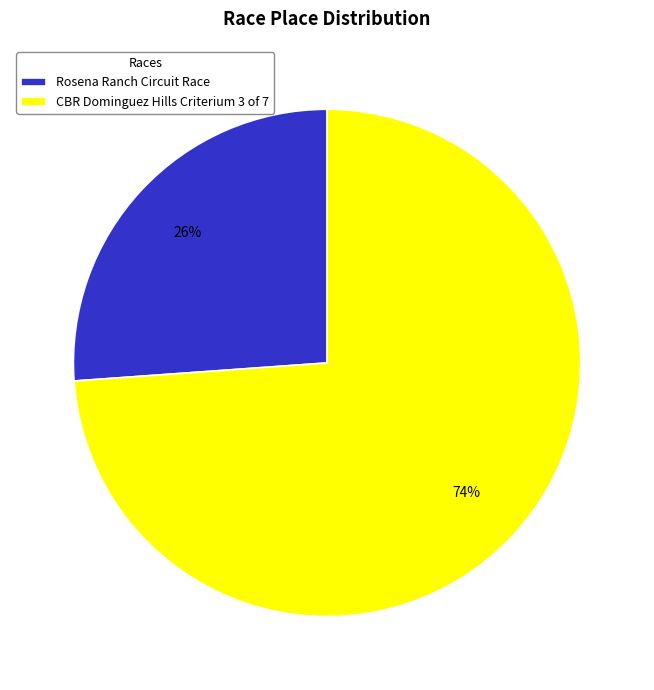

Which category accounts for the majority?

CBR Dominguez Hills Criterium 3 of 7